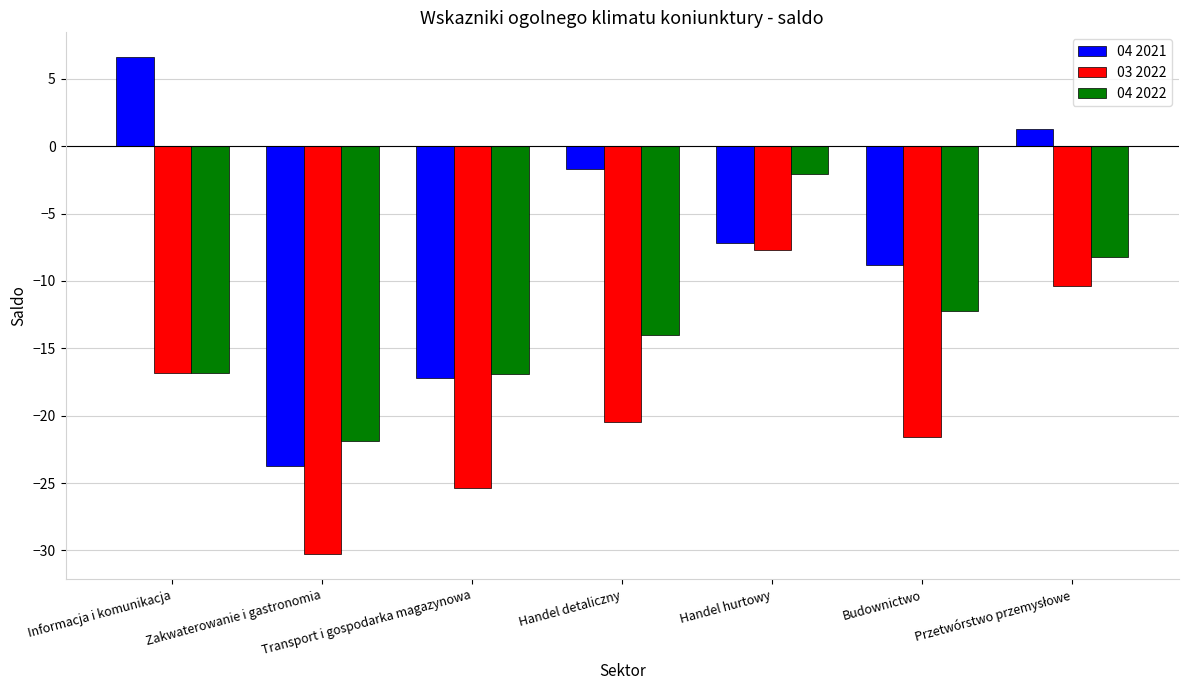

Which series has the largest total across all categories?

04 2021